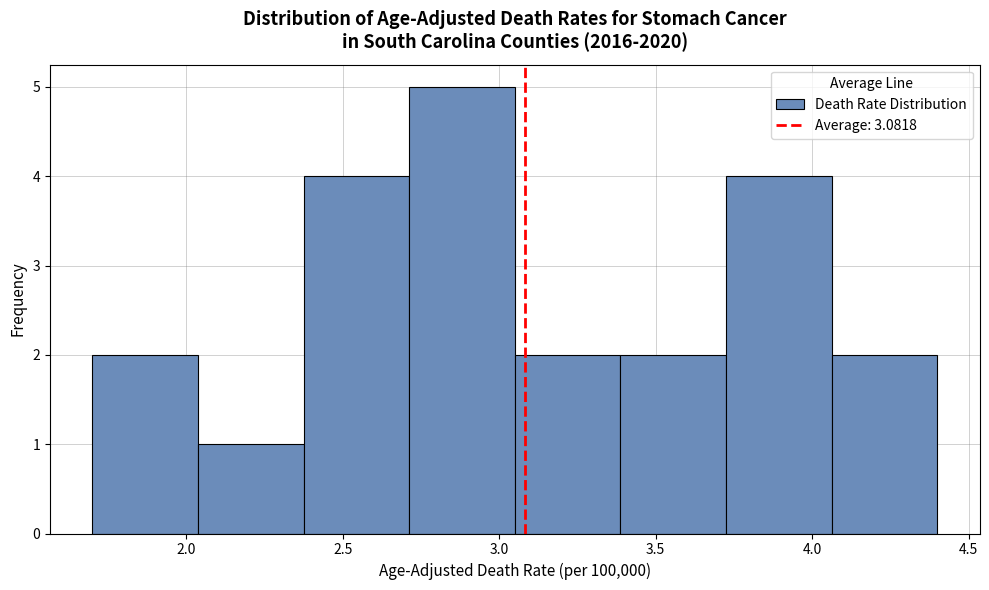

Over which range of the x-axis is the bar tallest?

2.70 to 3.05